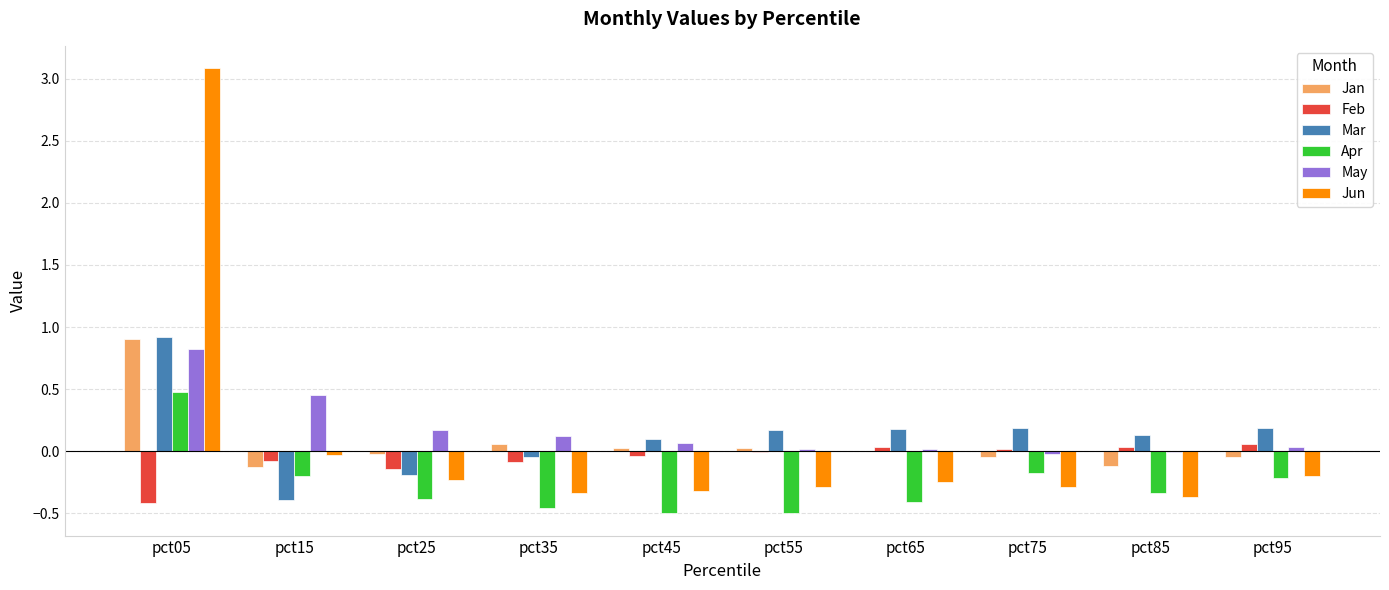

Which category has the highest value across all series?

pct05